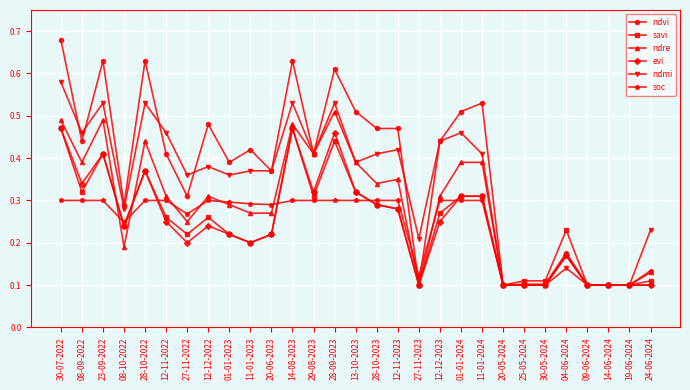

At which category does savi reach its first local peak?

23-09-2022